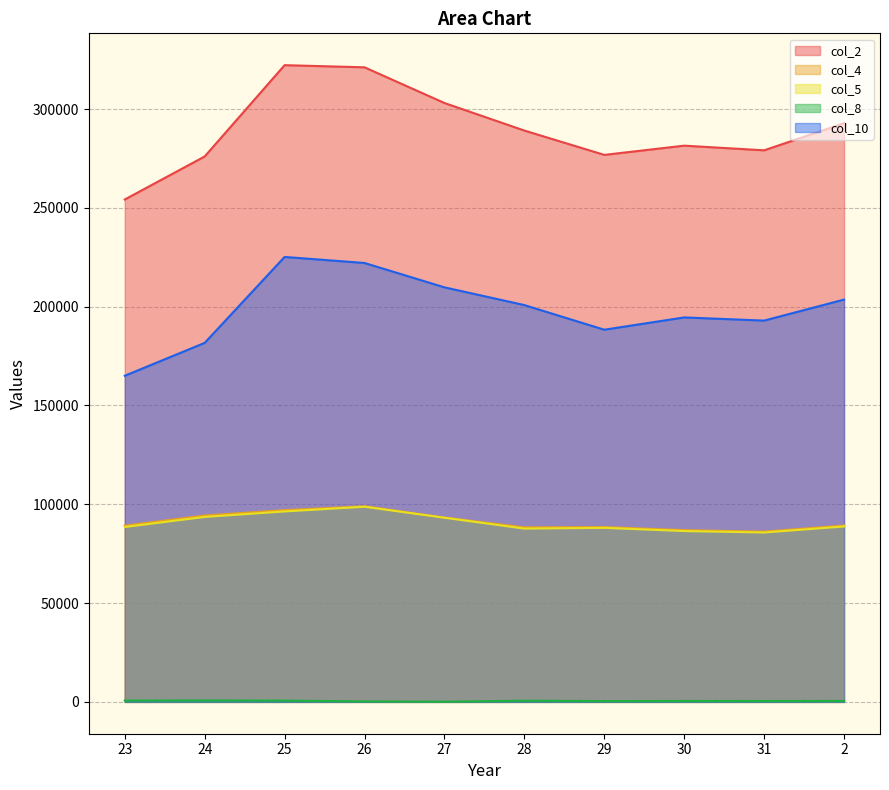

What is the highest value of the col_5 series?

98747